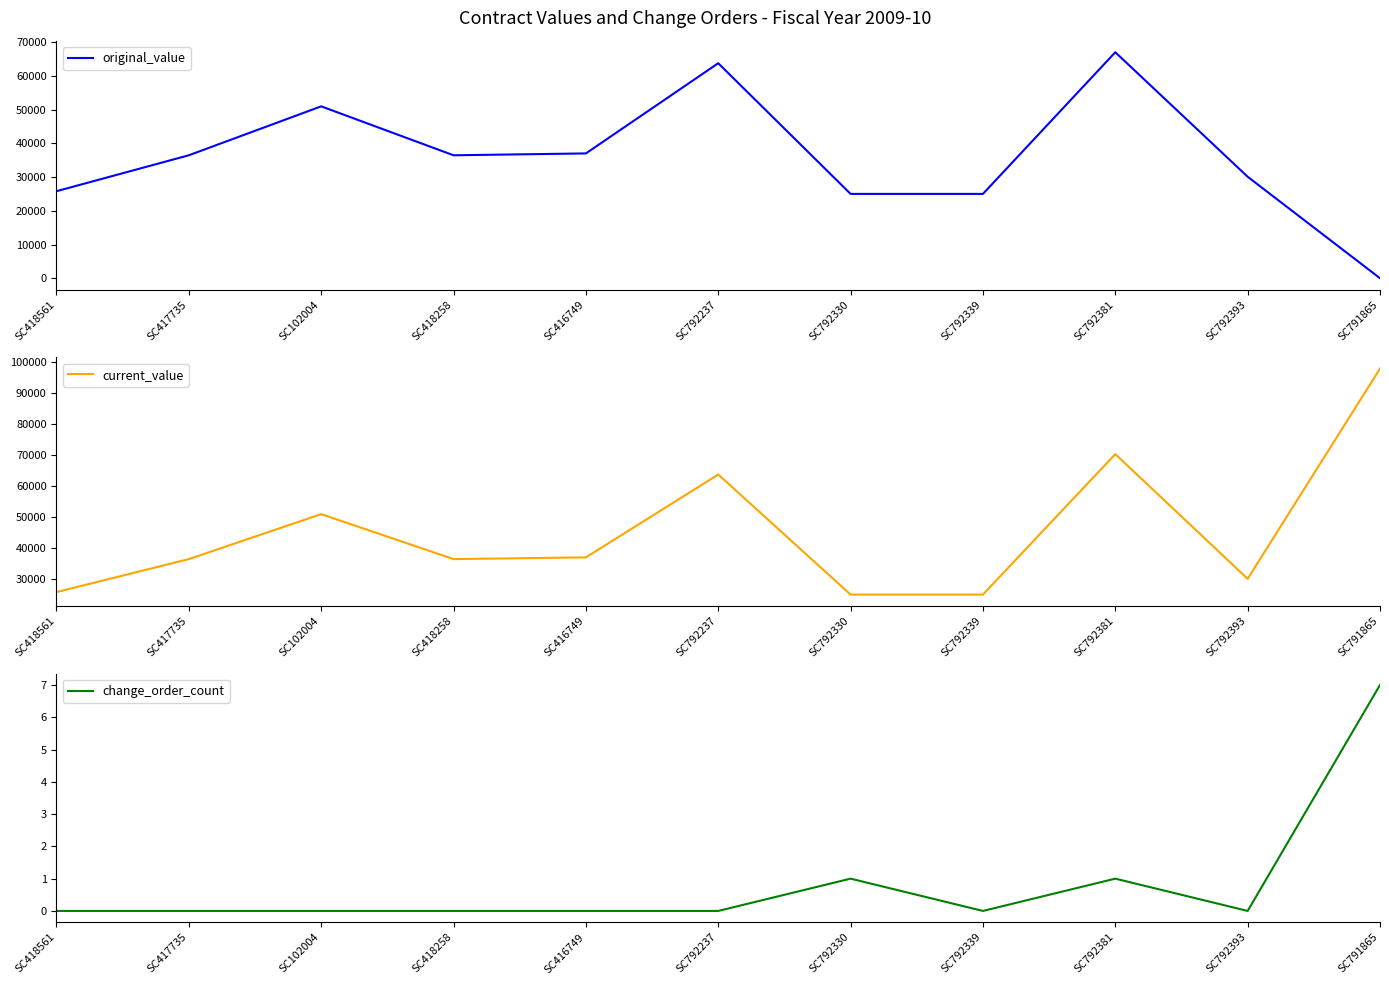

Which series ends up on top after the final intersection of change_order_count and original_value?

change_order_count